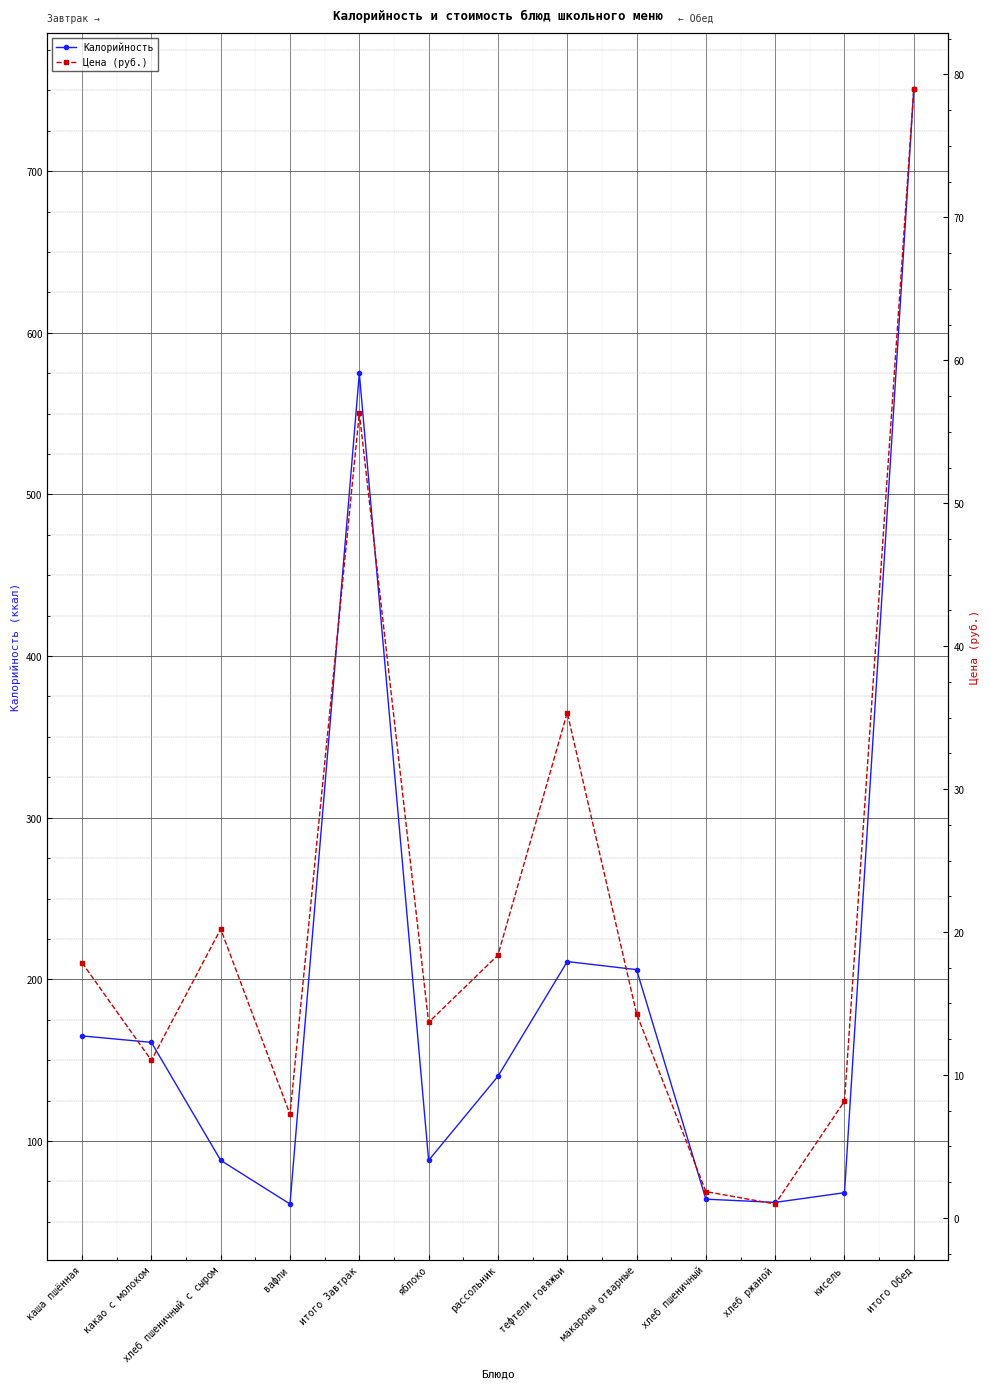

Rank the series by their average value, from highest to lowest.

Калорийность, Цена (руб.)